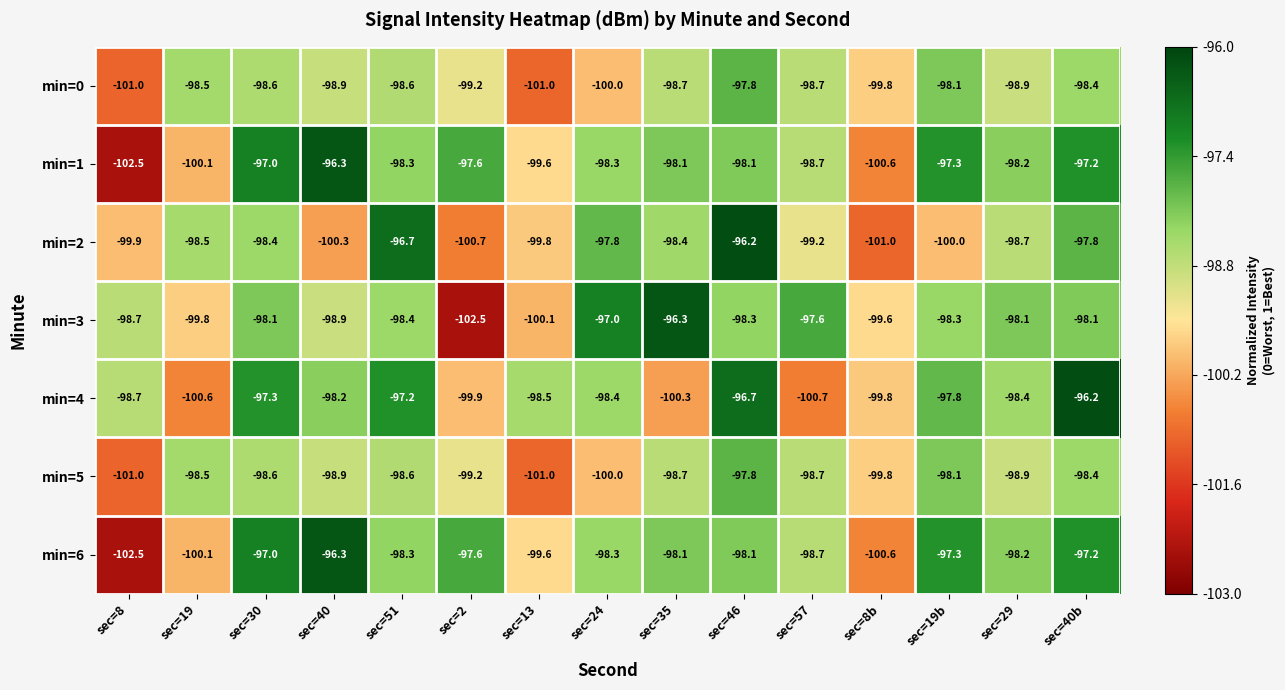

Where does the min=0 series first go above -98?

sec=46